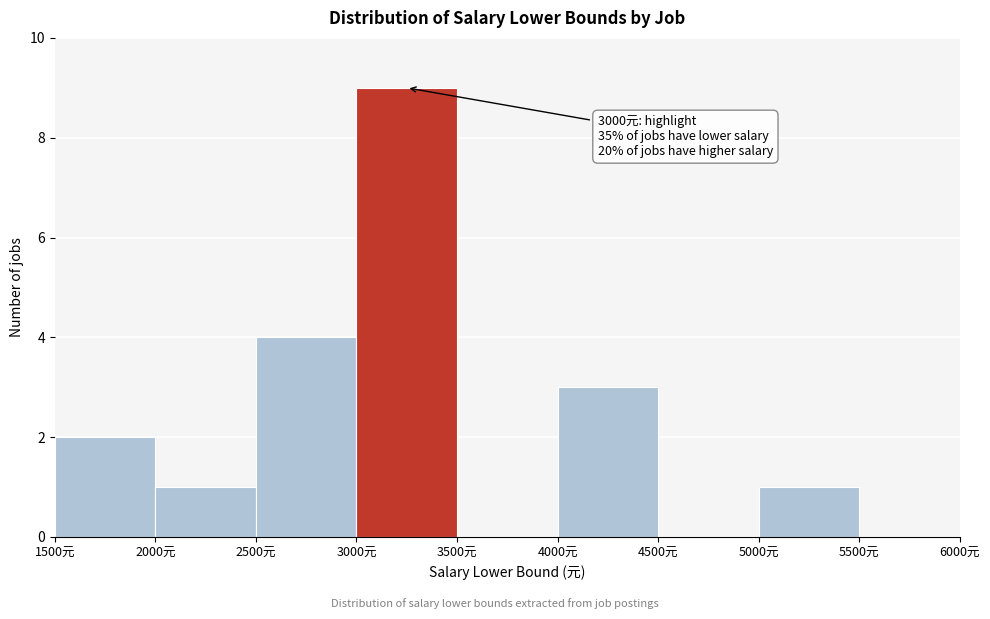

Which range on the x-axis has the tallest bar?

3000 to 3500